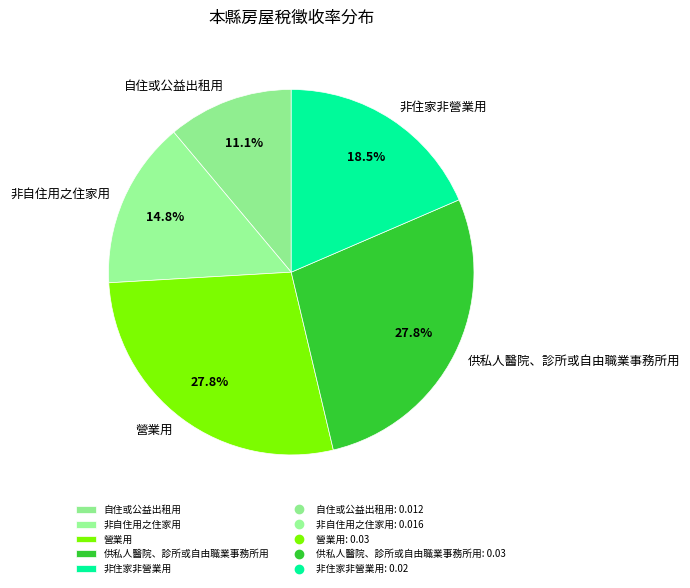

To the nearest percent, what is the average slice percentage?

20%